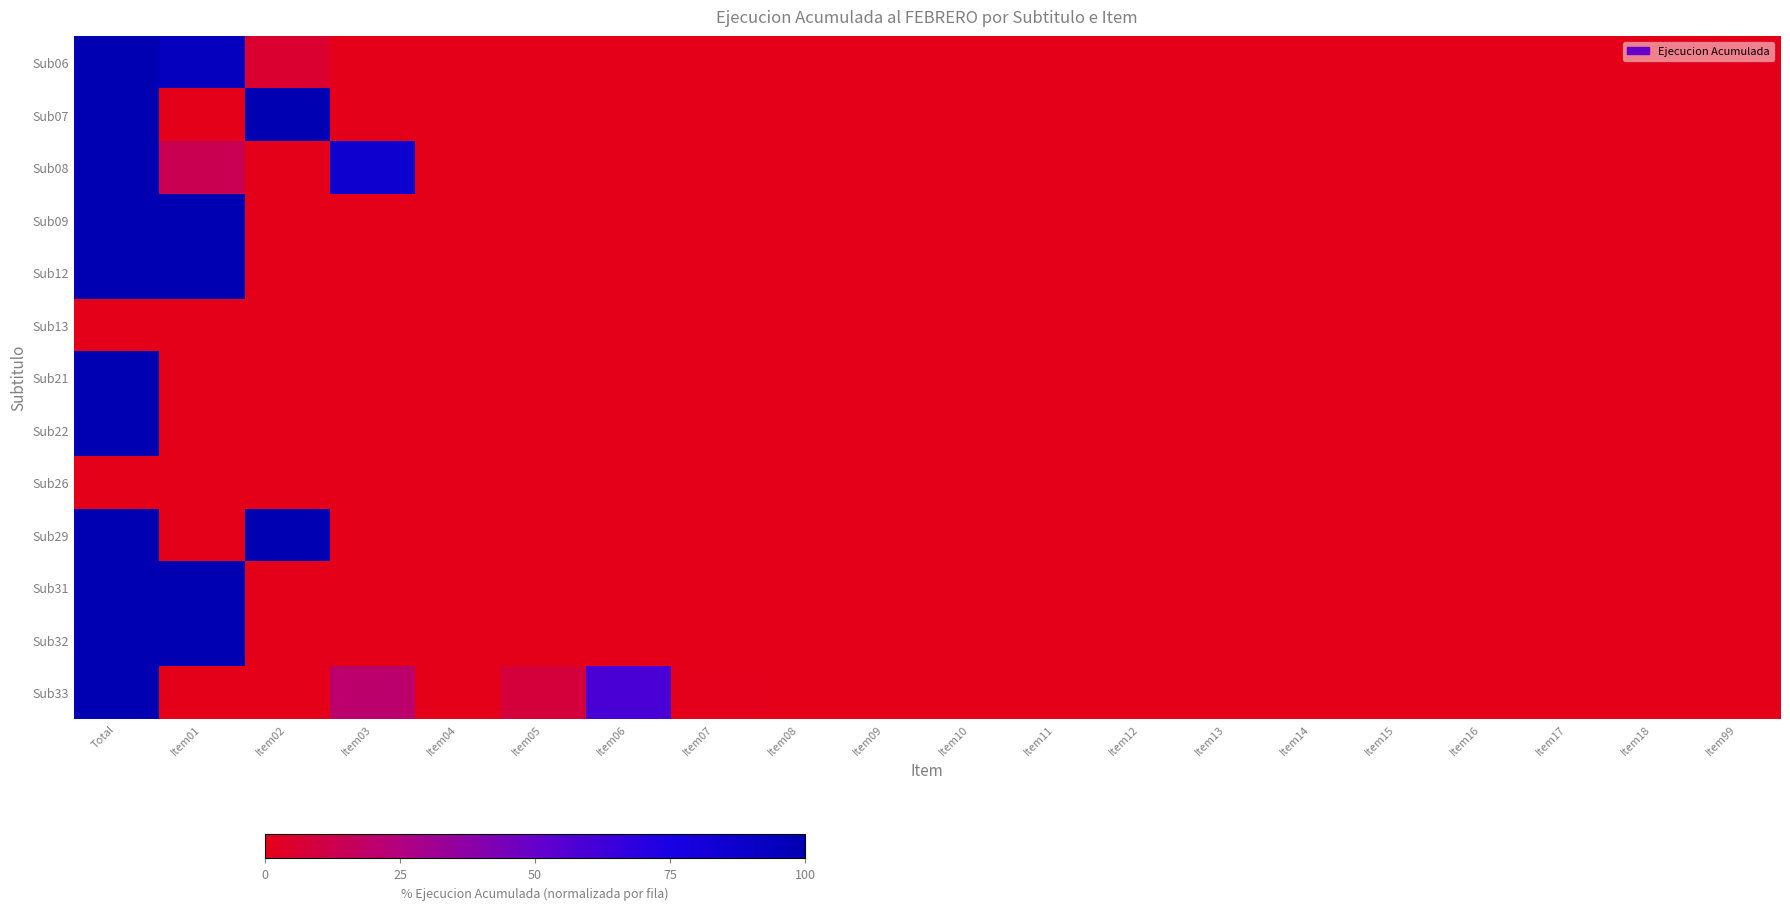

How many series are shown in this chart?

13